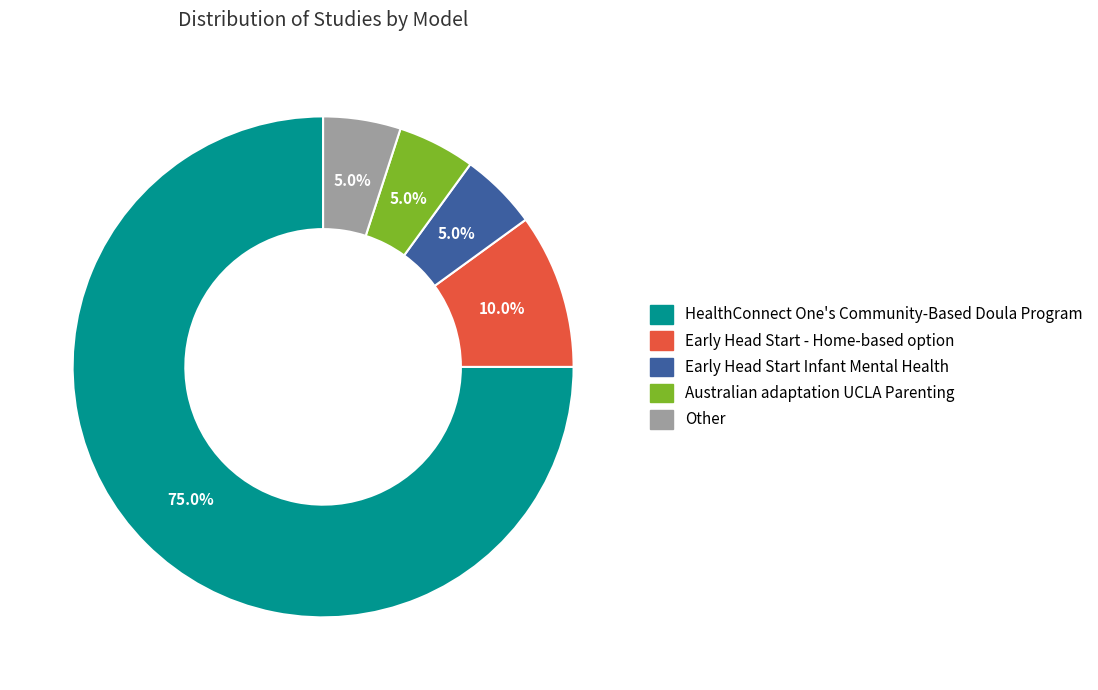

What percentage do Other and Early Head Start Infant Mental Health together represent?

10.0%